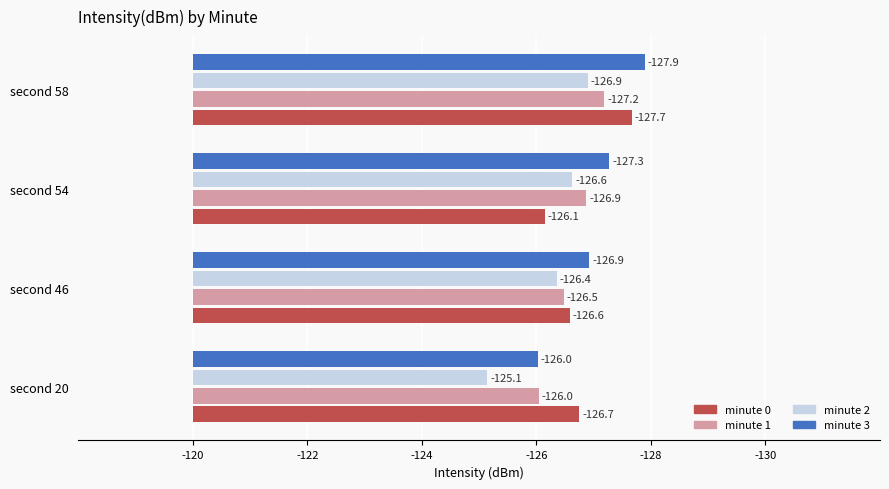

How many distinct data groups are displayed?

4